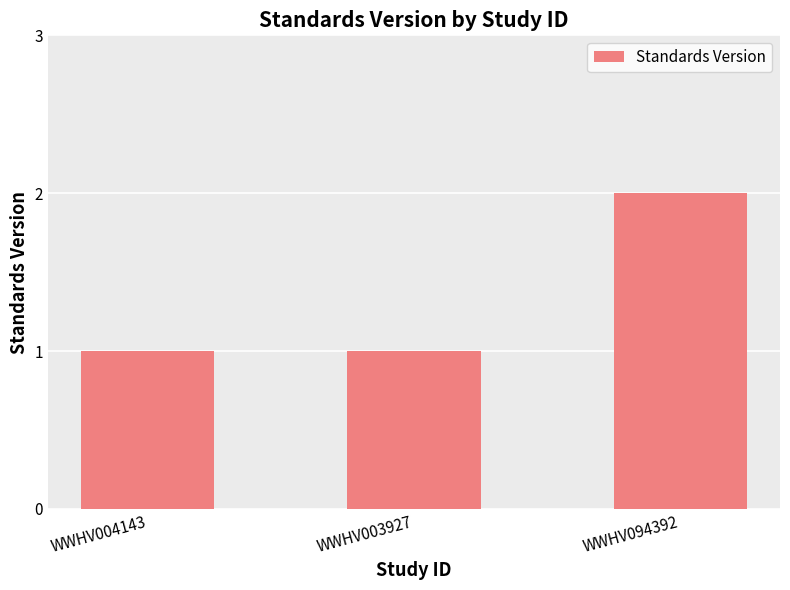

Reading left to right, list all the values displayed in this chart.

WWHV004143=1	WWHV003927=1	WWHV094392=2